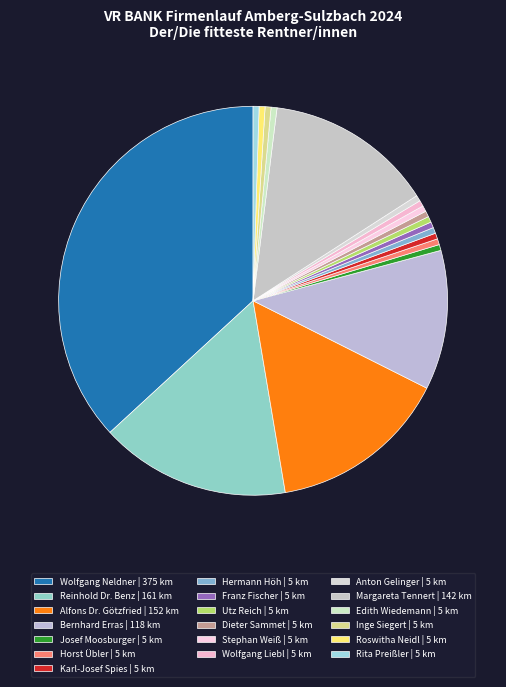

How many slices are in this pie chart?

19